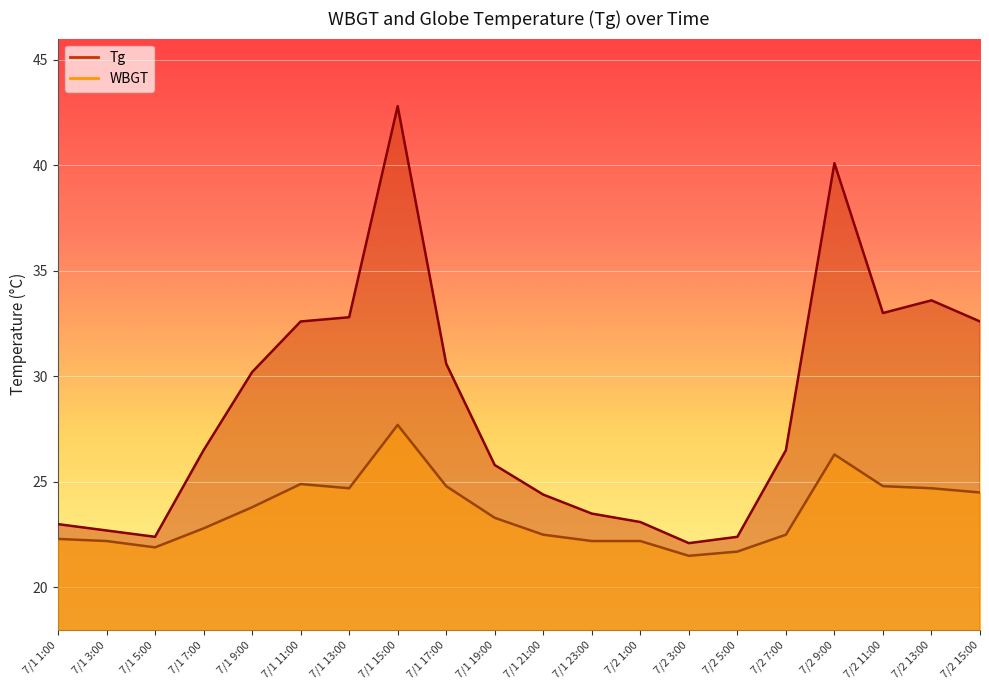

Which label corresponds to the largest value in the chart?

7/1 15:00